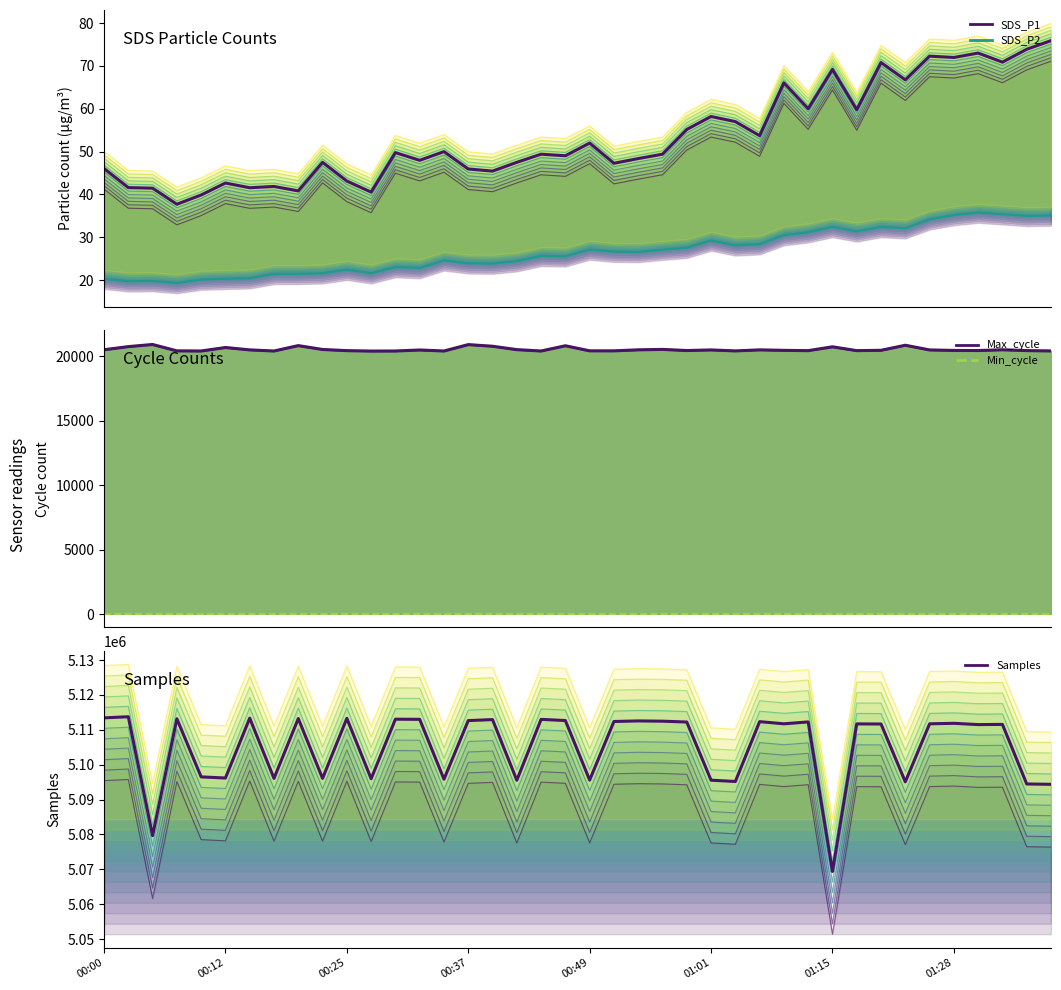

Rank the series by their maximum value, from lowest to highest.

Min_cycle, SDS_P2, SDS_P1, Max_cycle, Samples